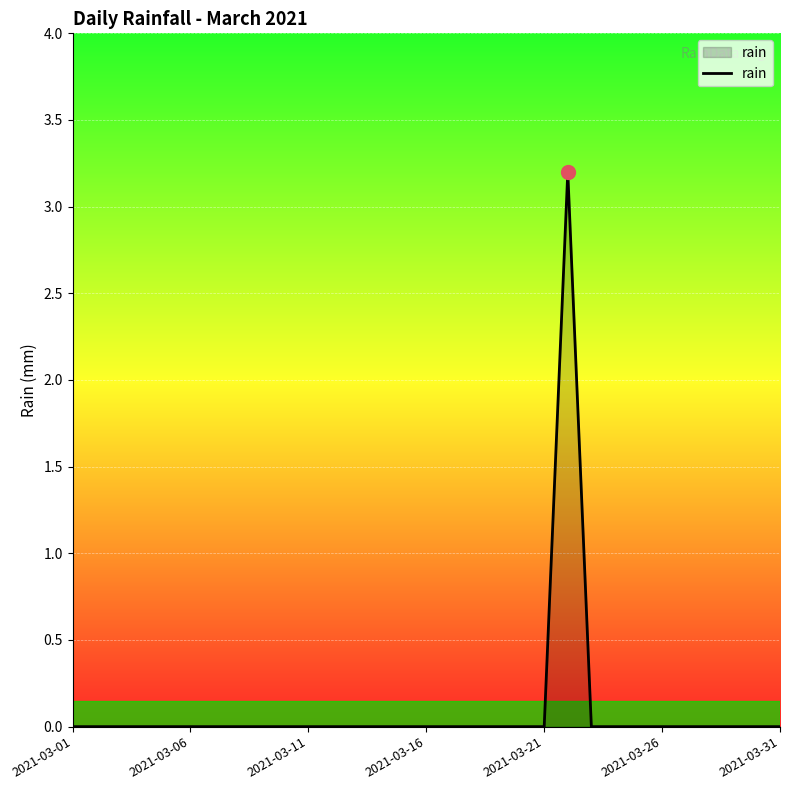

What is the difference between the maximum and minimum values?

3.2